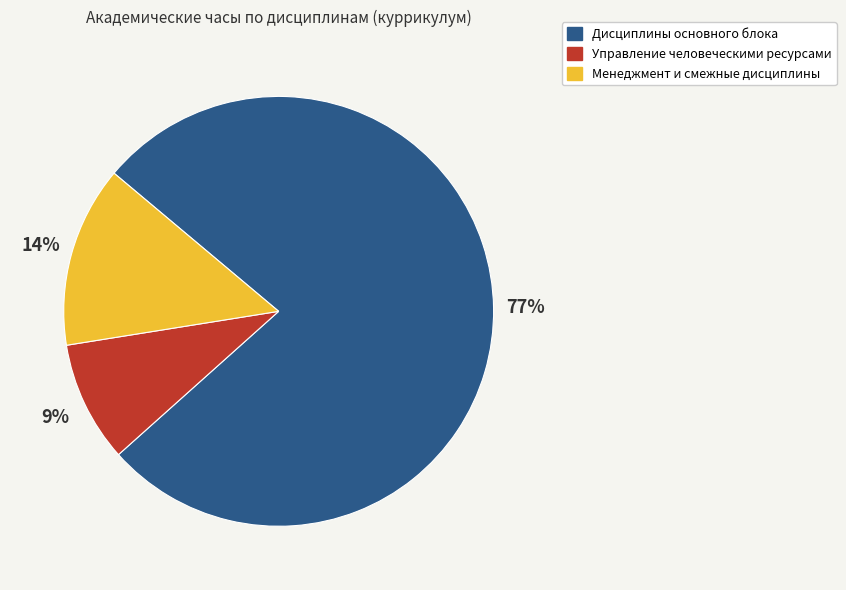

Does Дисциплины основного блока account for over 50% of the chart?

Yes